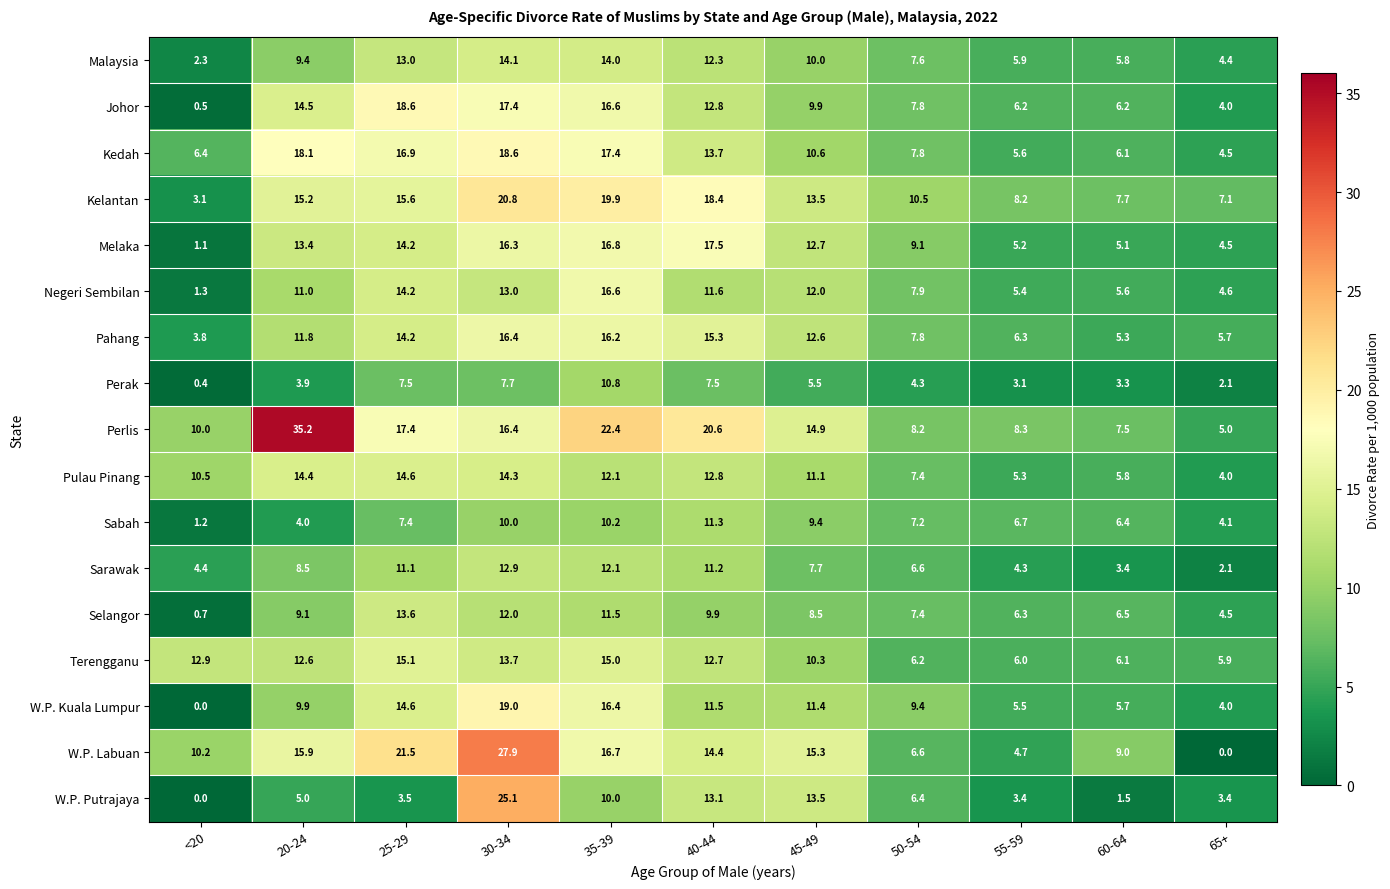

What is the average value of the W.P. Kuala Lumpur series?

9.8